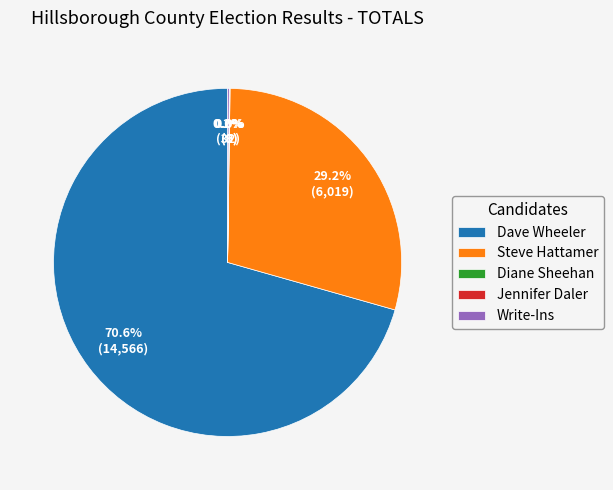

What is the largest slice in the pie chart?

Dave Wheeler